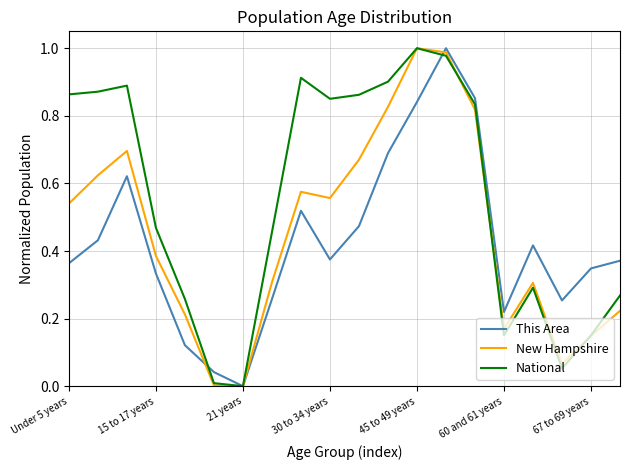

Which series has the largest total across all categories?

National